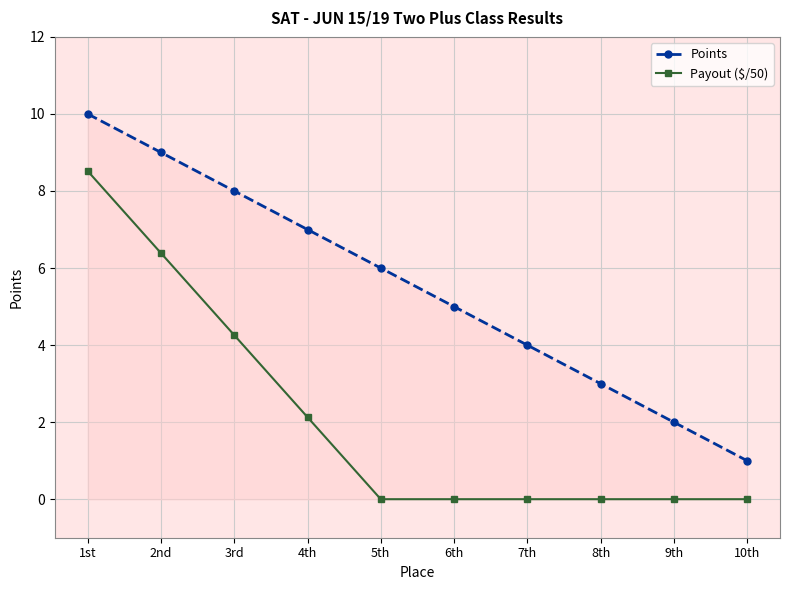

Rank the series by their average value, from highest to lowest.

Points, Payout ($/50)